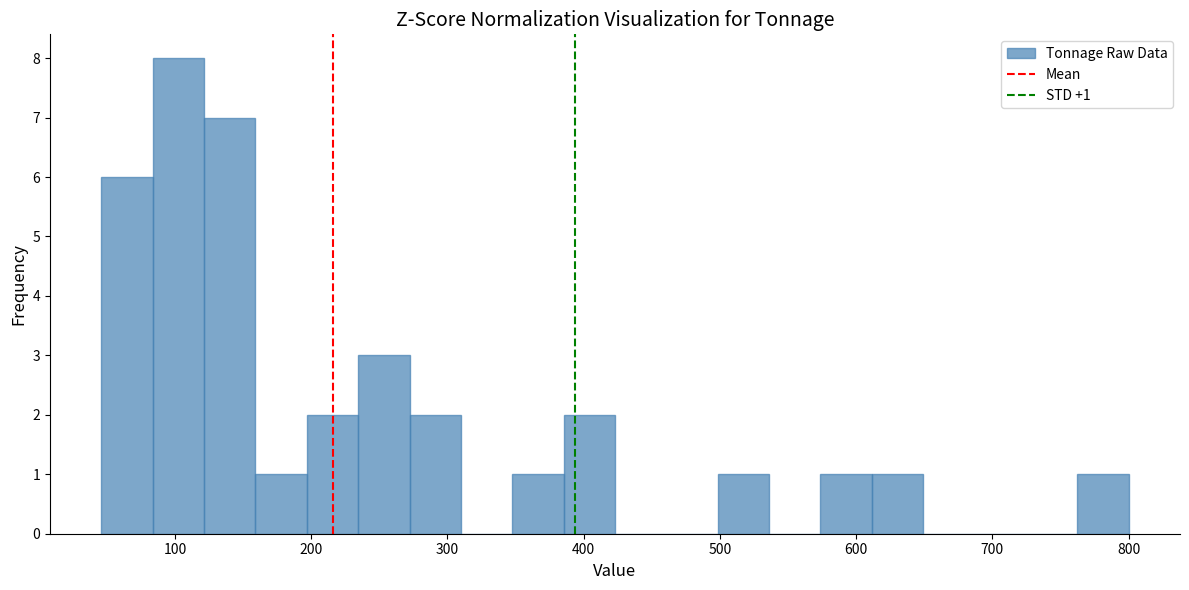

Read against the x-axis, roughly where is the centre of the tallest bar?

100